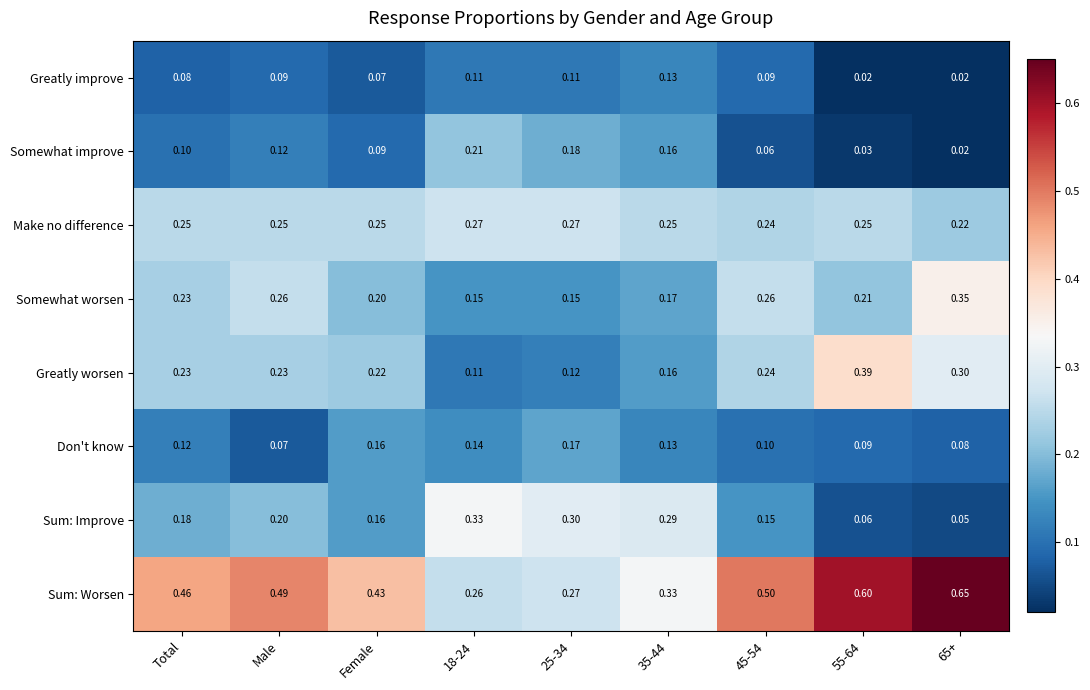

Which series has the largest range (max minus min)?

Sum: Worsen